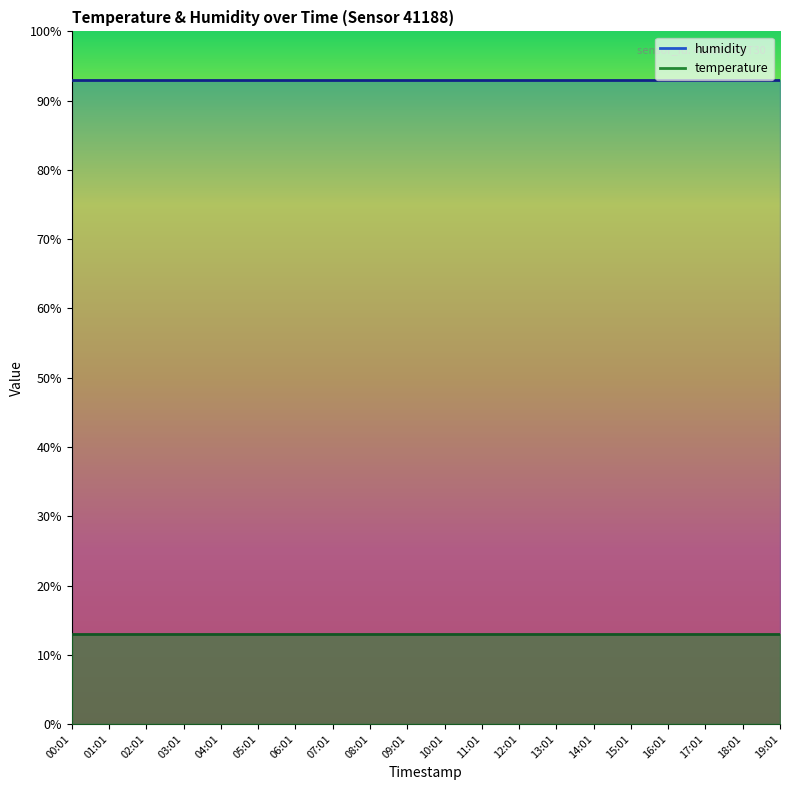

What is the spread (max minus min) of values at 00:01?

80